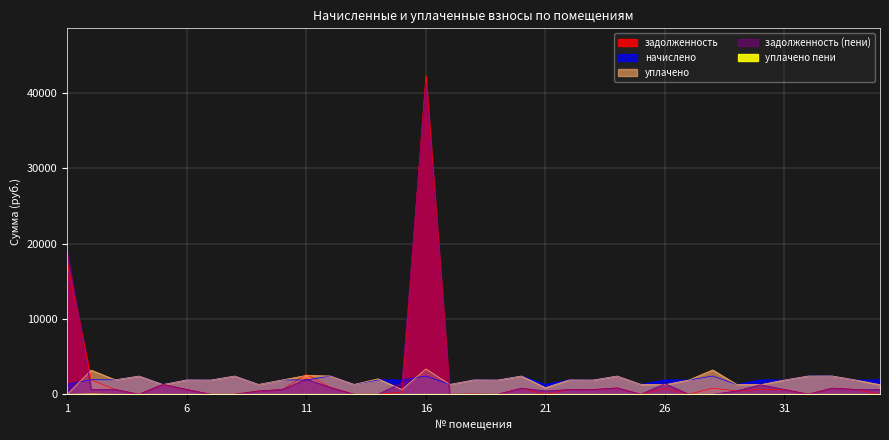

What is the difference between the highest and lowest values at 33?

2429.3